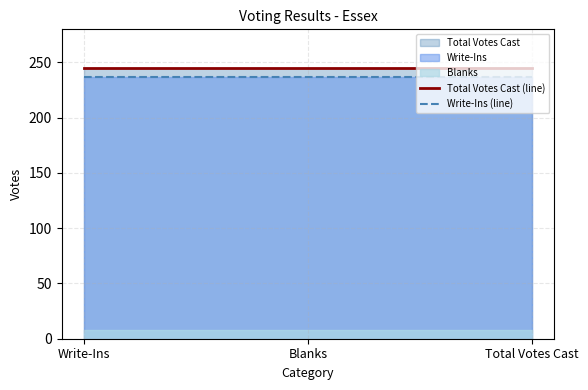

What is the maximum value for Total Votes Cast (line)?

245